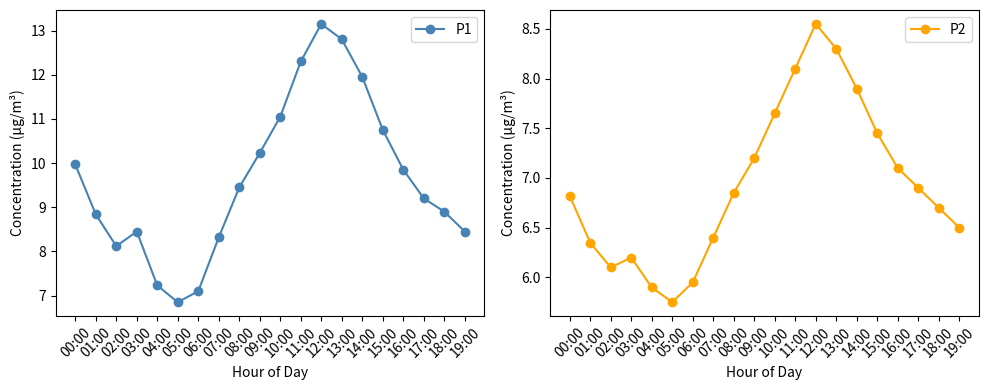

What is the difference between the highest and lowest values at 07:00?

1.9